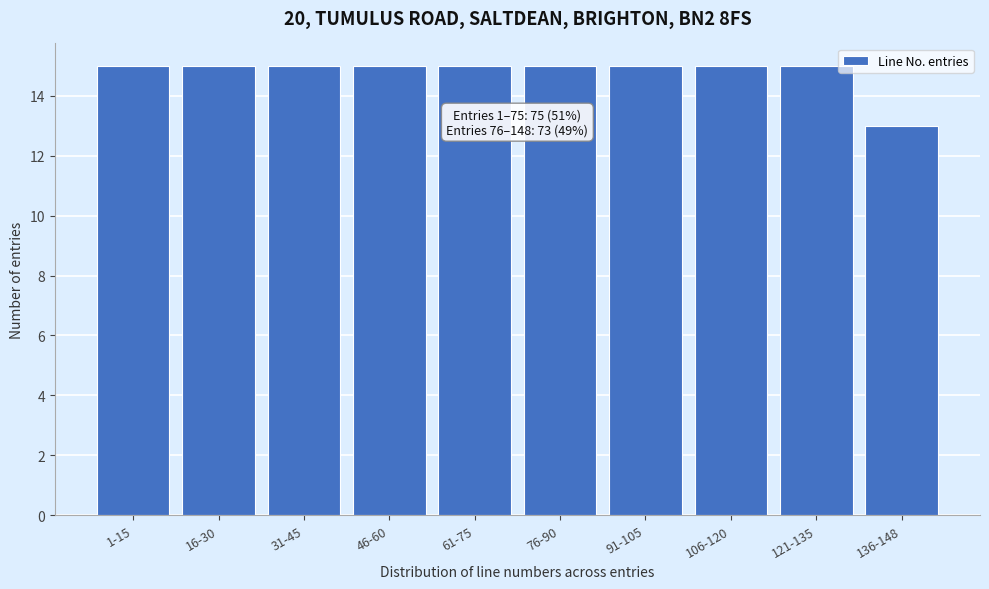

Reading left to right, list all the values displayed in this chart.

1-15=15	16-30=15	31-45=15	46-60=15	61-75=15	76-90=15	91-105=15	106-120=15	121-135=15	136-148=13